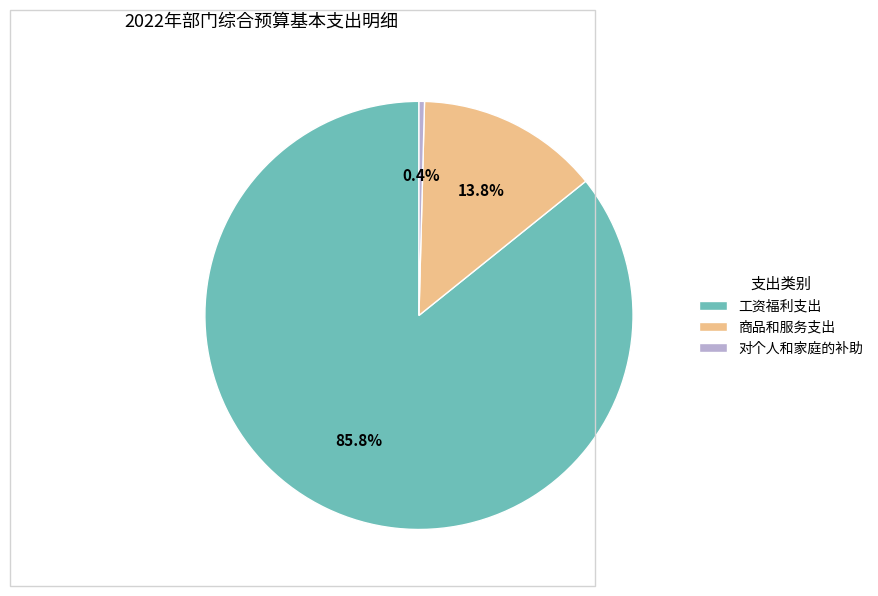

Is it true that 对个人和家庭的补助 is 14% of the pie?

False